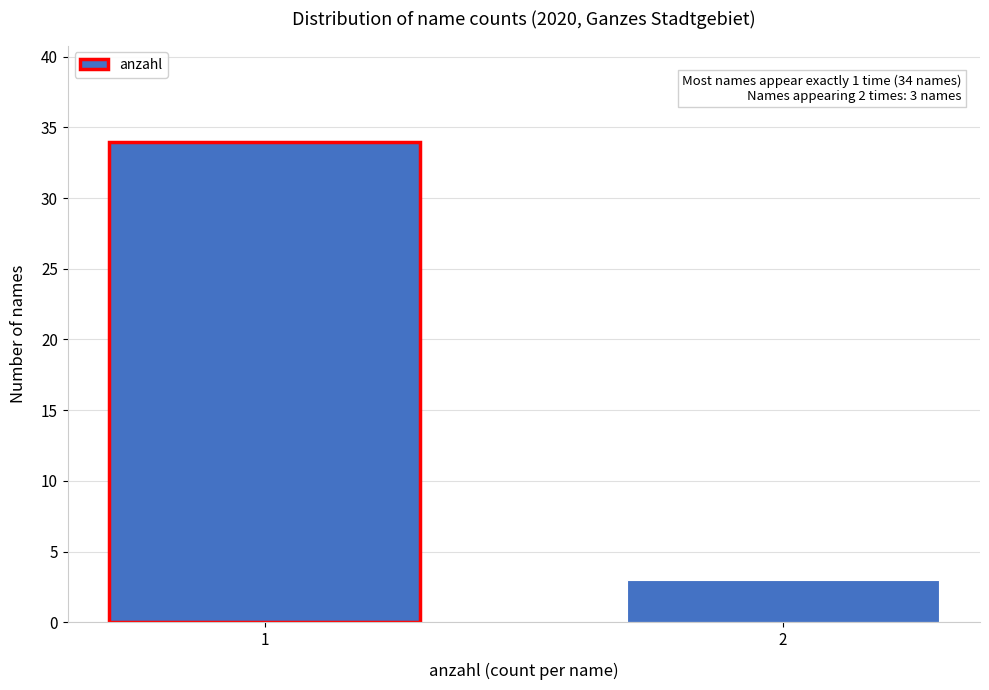

Reading left to right, extract all data points from this chart.

1=34	2=3